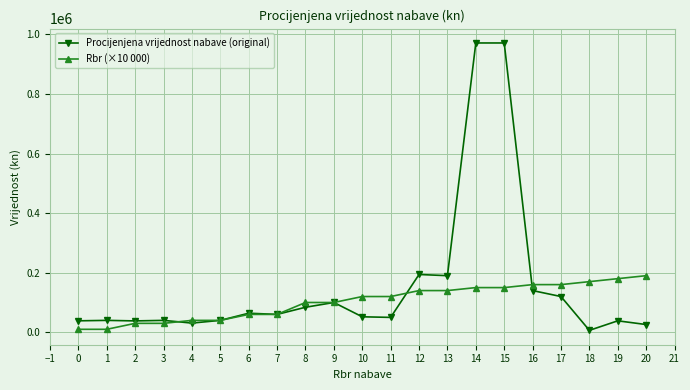

What is the maximum value for Procijenjena vrijednost nabave (original)?

971000